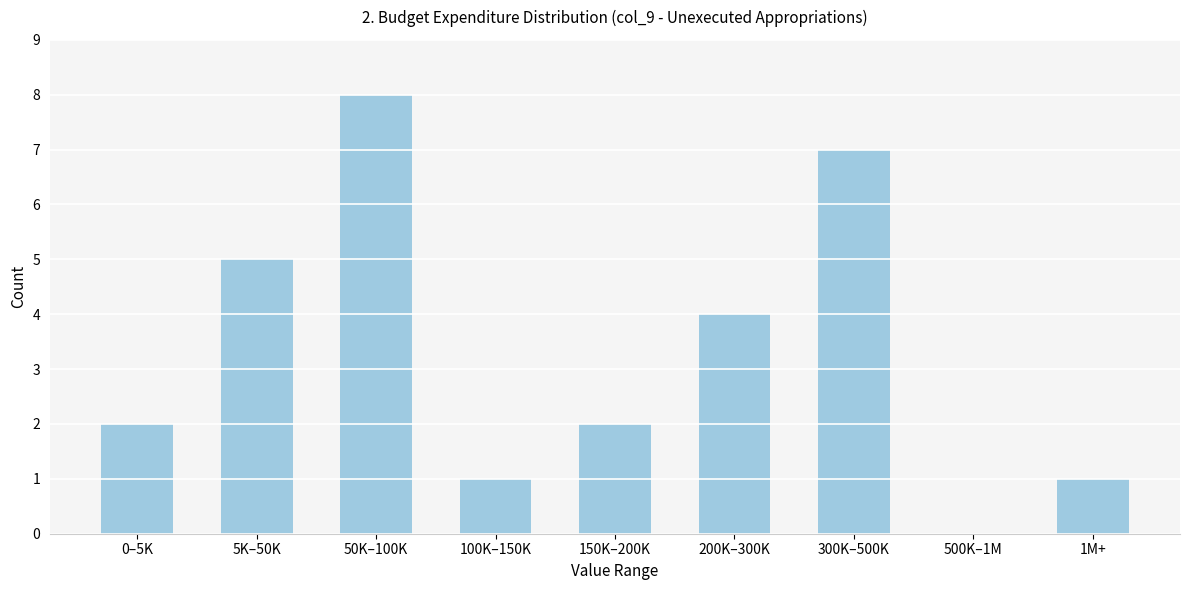

Reading left to right, extract all data points from this chart.

0–5K=2	5K–50K=5	50K–100K=8	100K–150K=1	150K–200K=2	200K–300K=4	300K–500K=7	500K–1M=0	1M+=1